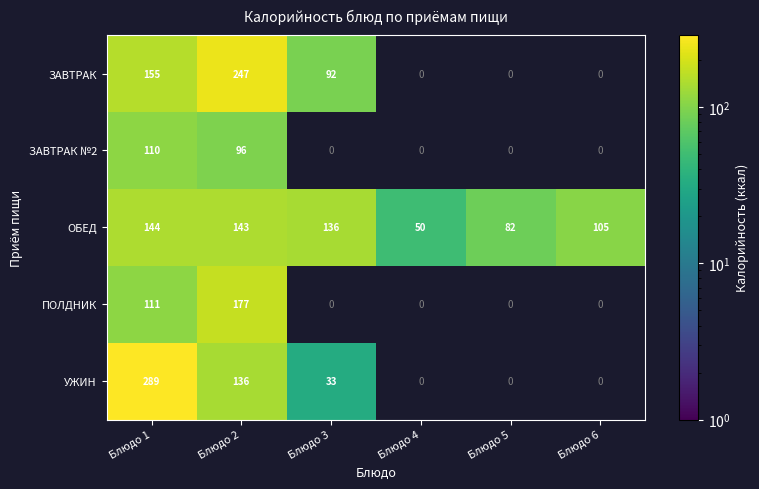

Between Блюдо 1 and Блюдо 2, which series saw the biggest shift?

УЖИН